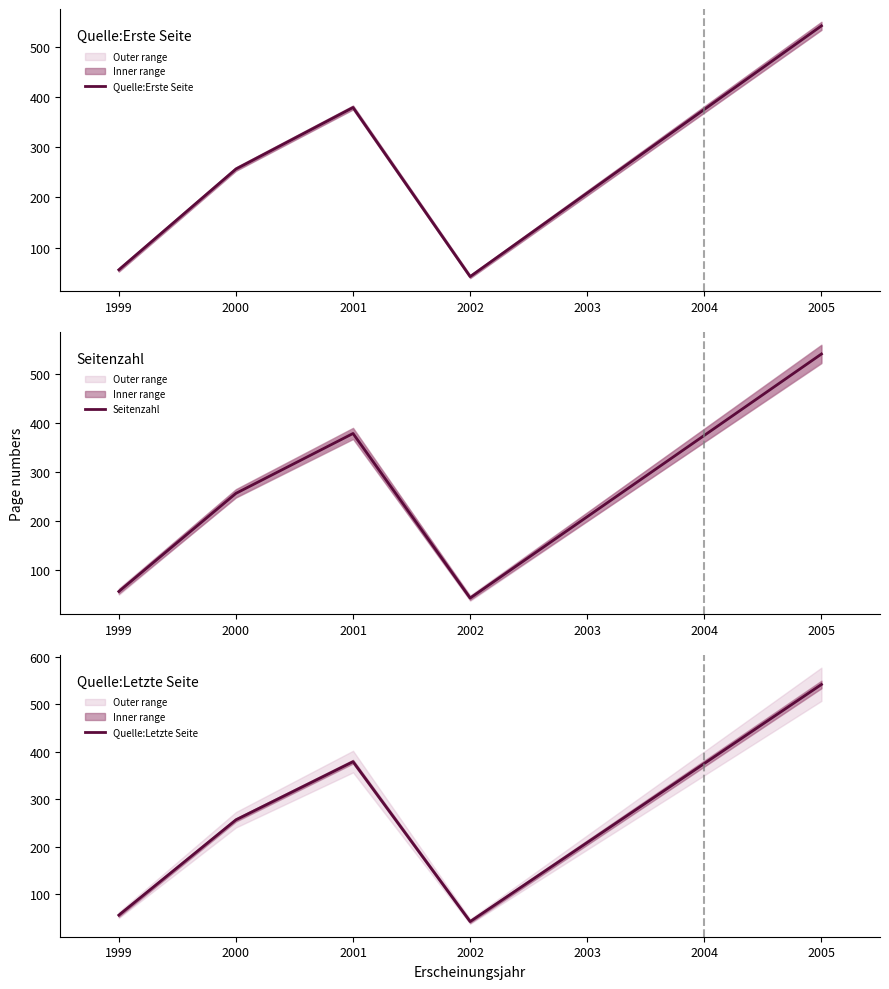

What is the value of the Quelle:Erste Seite point at the 1st from the left?

55.5